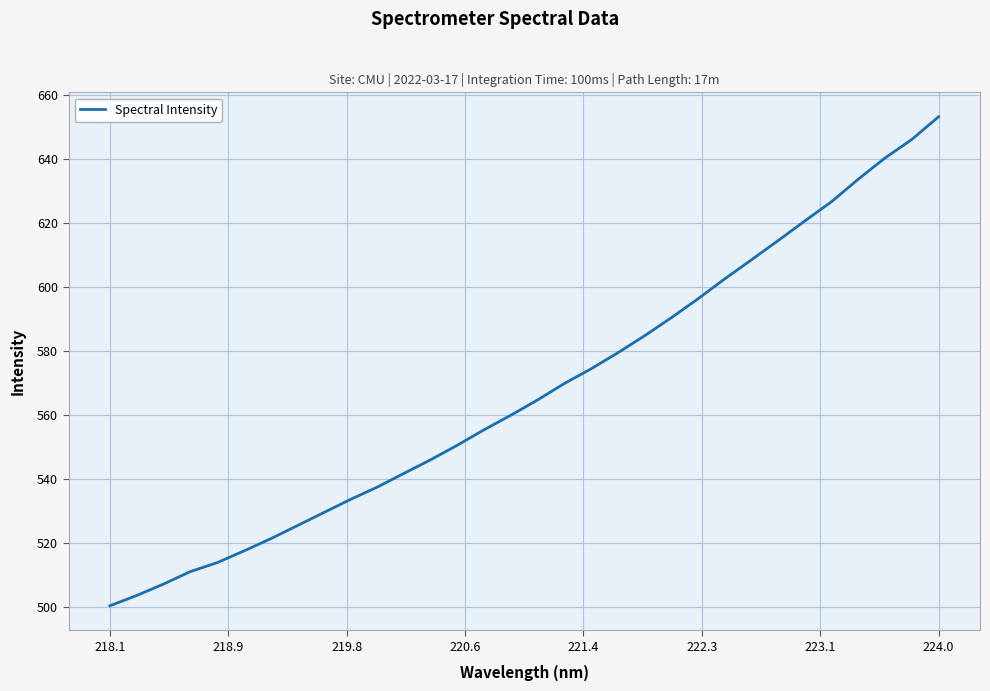

What is the greatest value displayed?

653.1